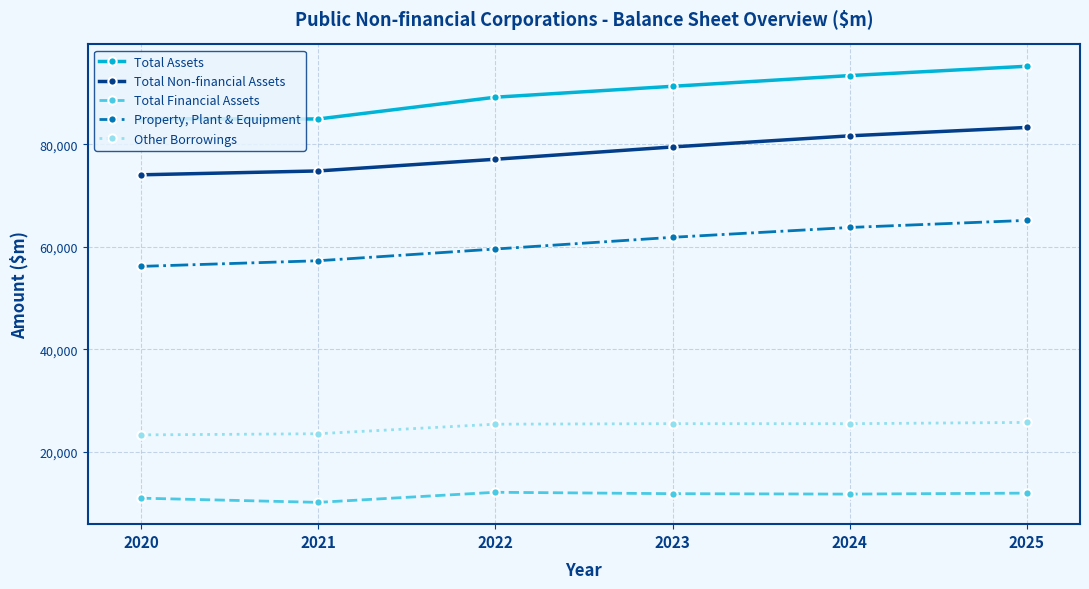

Is it true that Property, Plant & Equipment equals 56208 at 2020?

True